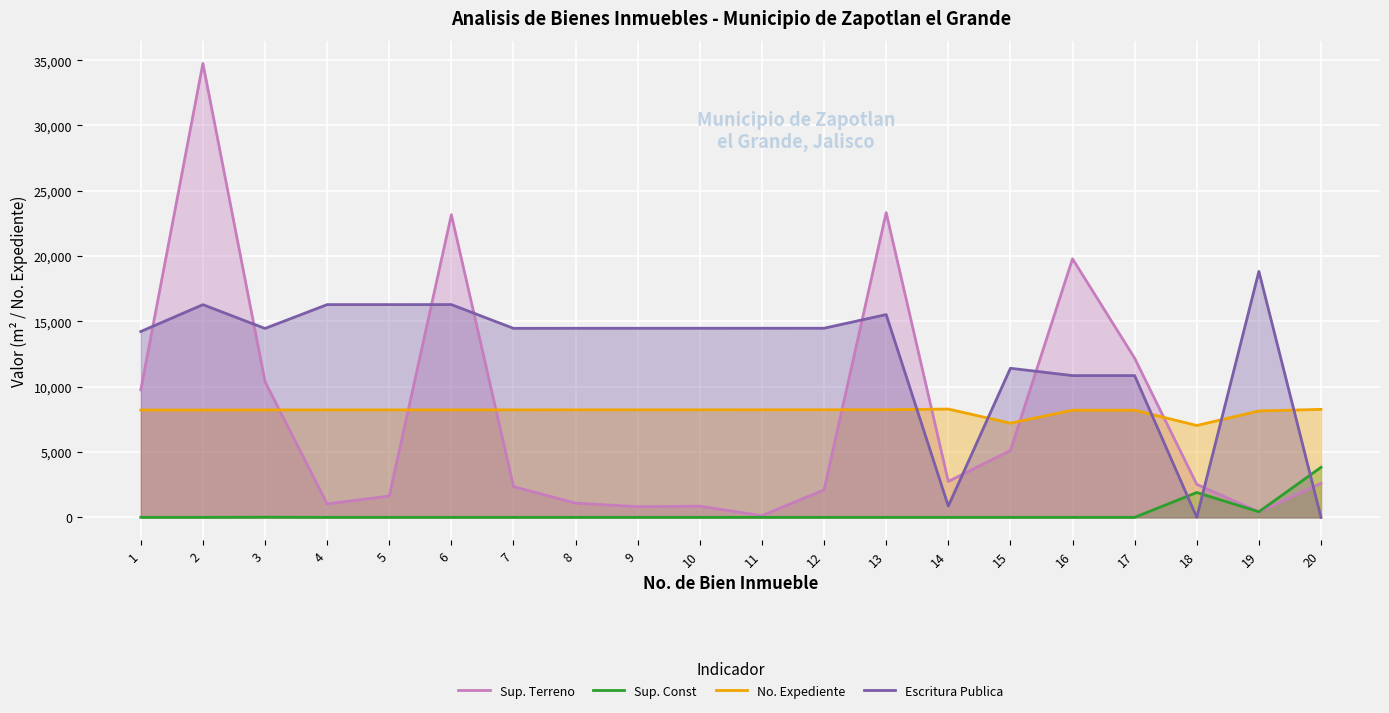

True or false: Sup. Const and No. Expediente intersect in this chart.

False